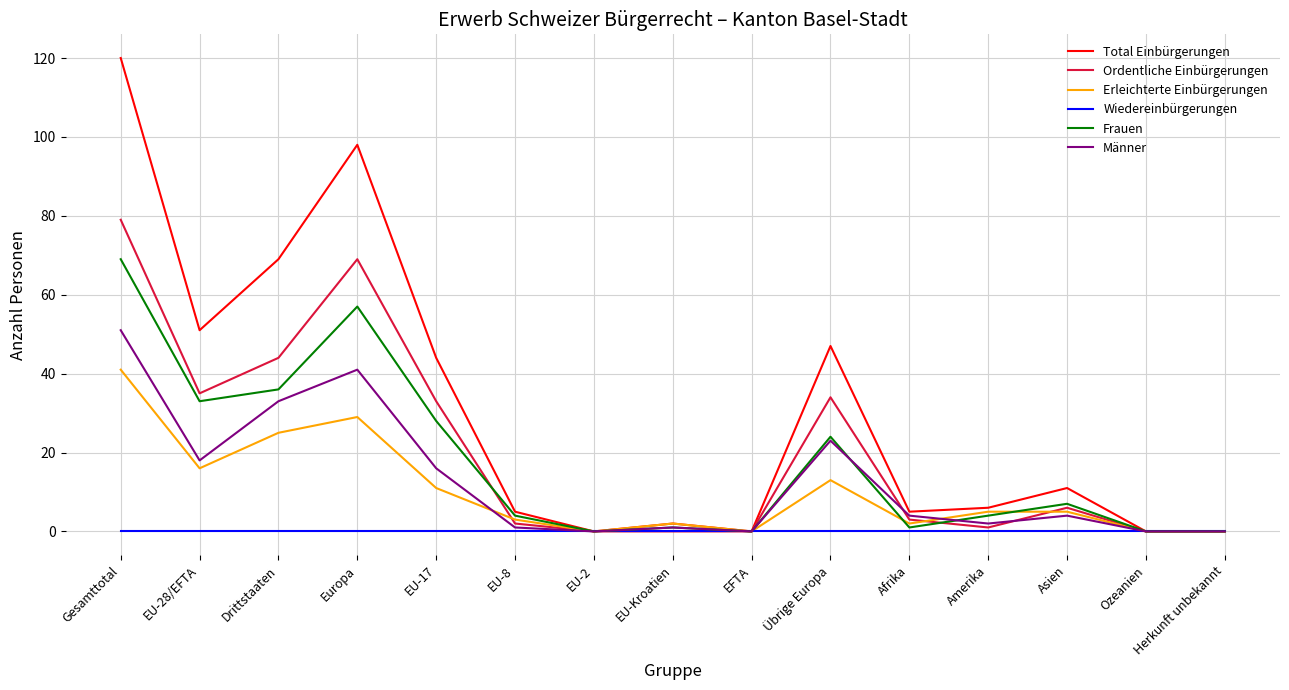

What is the average value of the Total Einbürgerungen series?

31